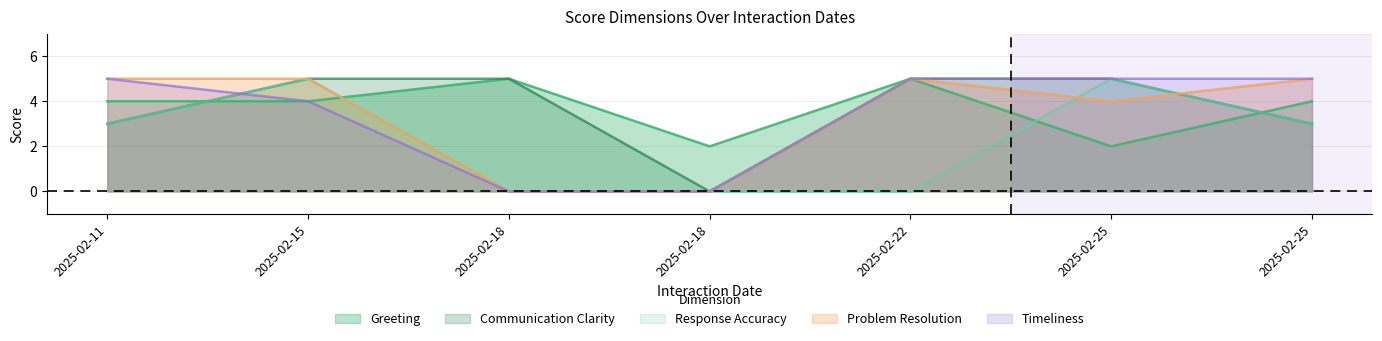

True or false: Timeliness and Greeting intersect in this chart.

False